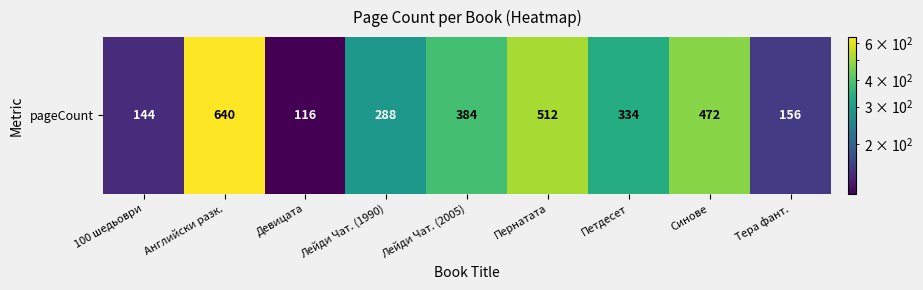

What is the sum of the values at Пернатата and Синове?

984